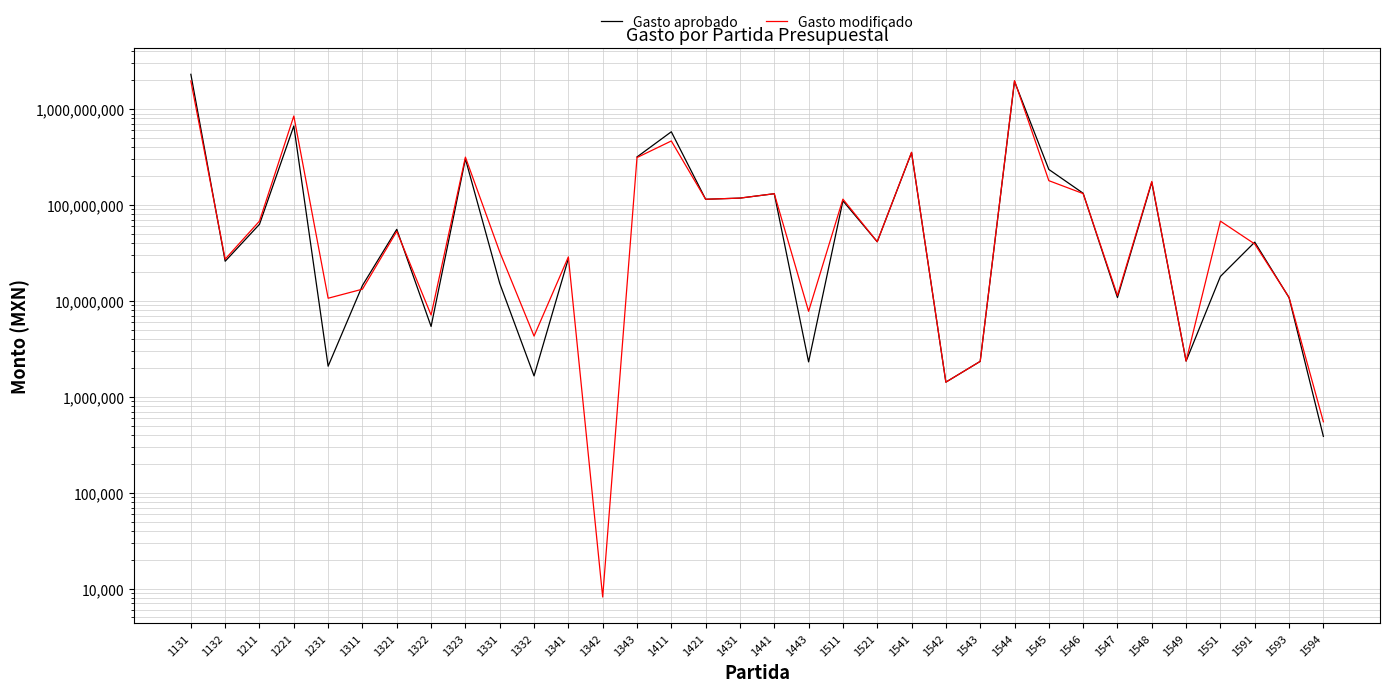

How many interior local valleys does the Gasto modificado series have?

11